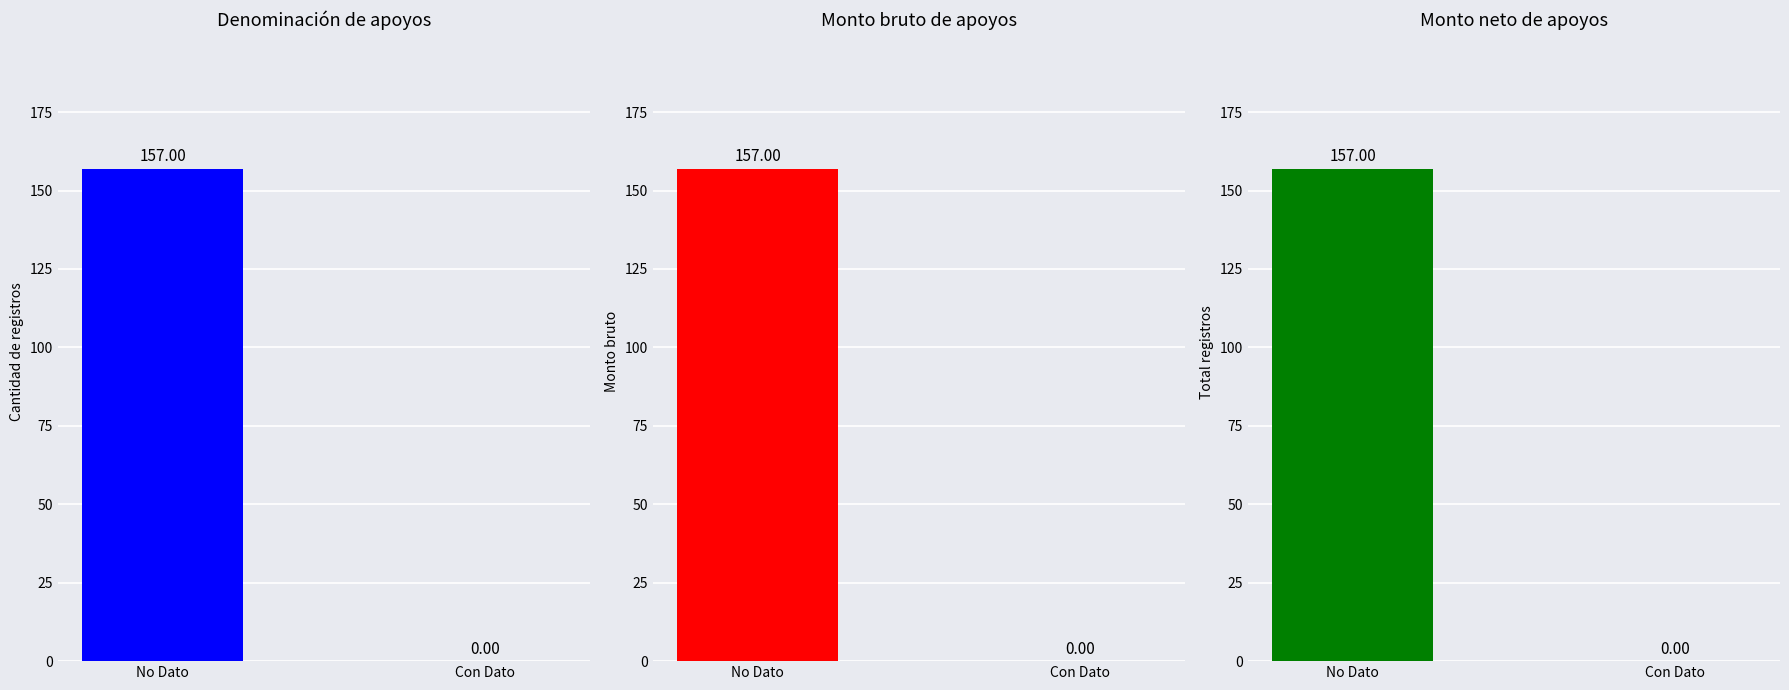

How many bars are there in total?

6